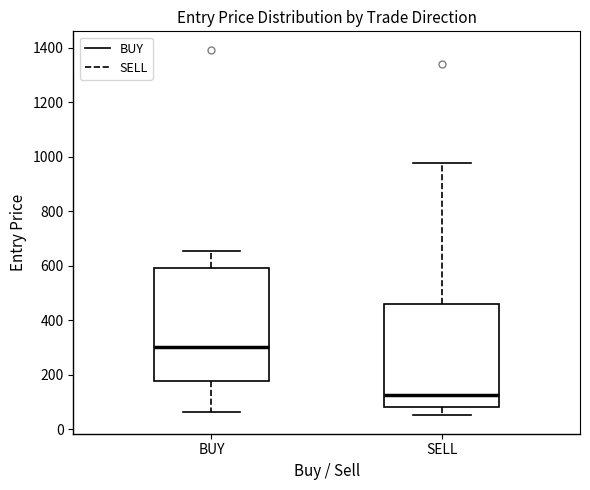

Reading left to right, read every box against the y-axis: the position of its median line, the range the box covers, and the ends of its whiskers. The values are not printed on the chart, so give them approximately, as read against the axis.

BUY: median 300, box 180 to 600, whiskers 60 to 660
SELL: median 120, box 80 to 460, whiskers 60 to 980